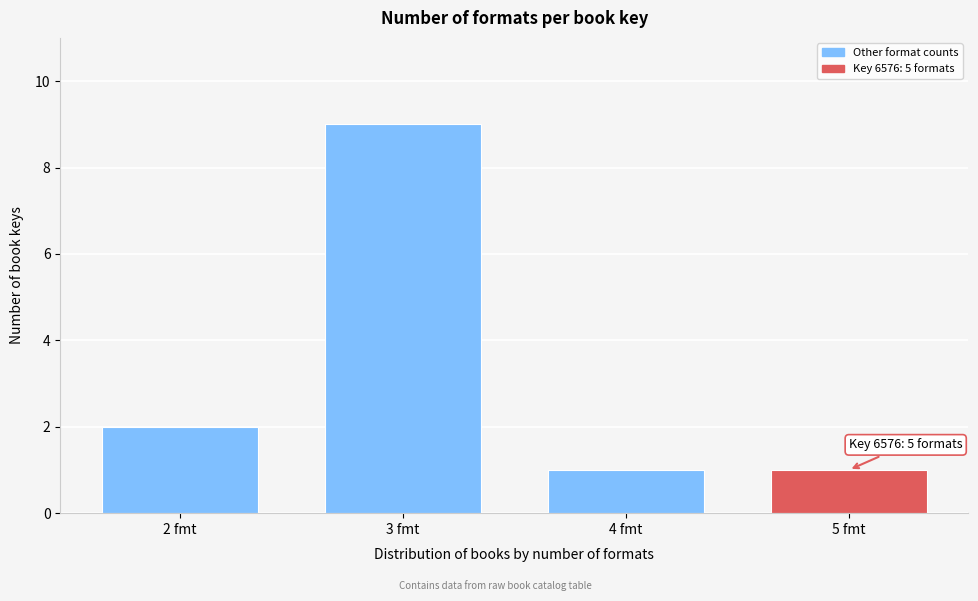

Reading left to right, what are all the values shown in this chart?

2 fmt=2	3 fmt=9	4 fmt=1	5 fmt=1